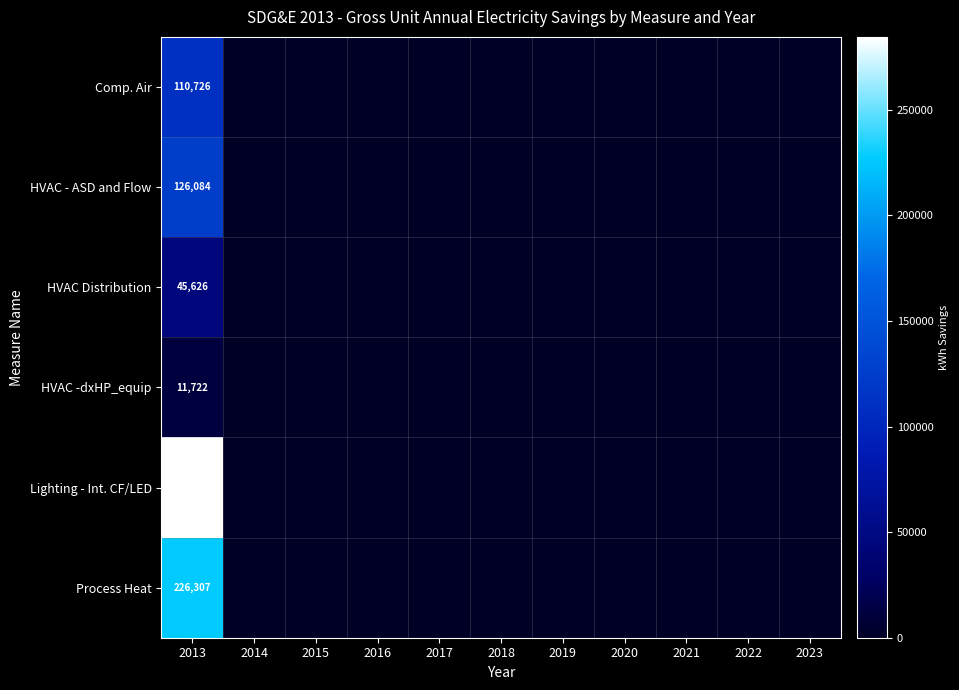

List the labels in order of HVAC Distribution value, smallest first.

2014, 2015, 2016, 2017, 2018, 2019, 2020, 2021, 2022, 2023, 2013